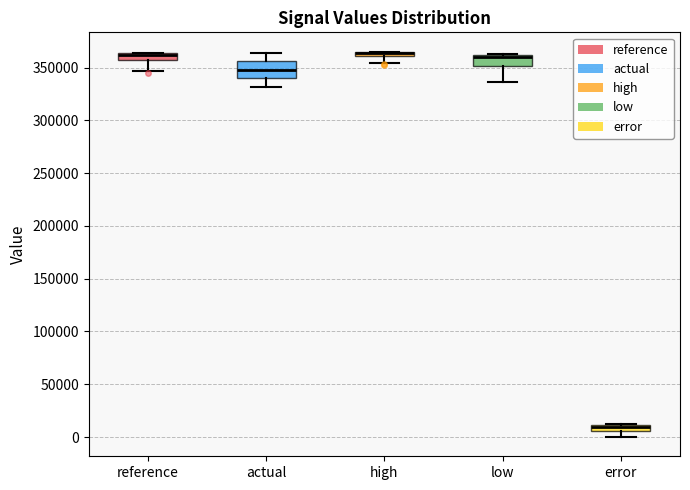

Which box is the tallest, from its lower edge to its upper edge?

actual